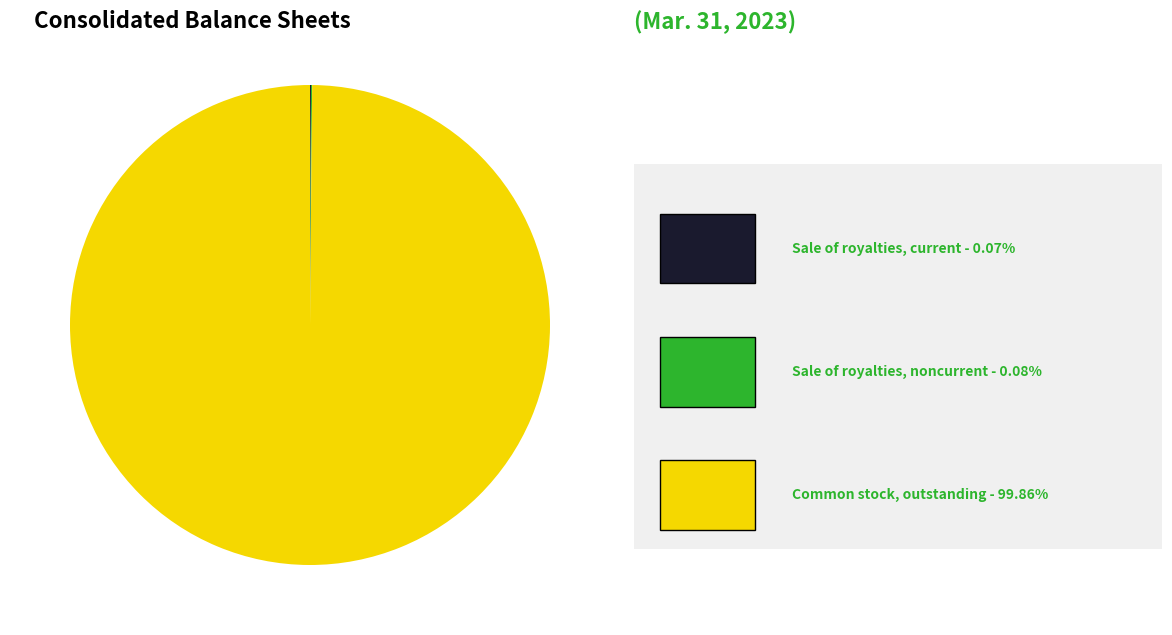

Is there a majority slice in this chart?

Yes